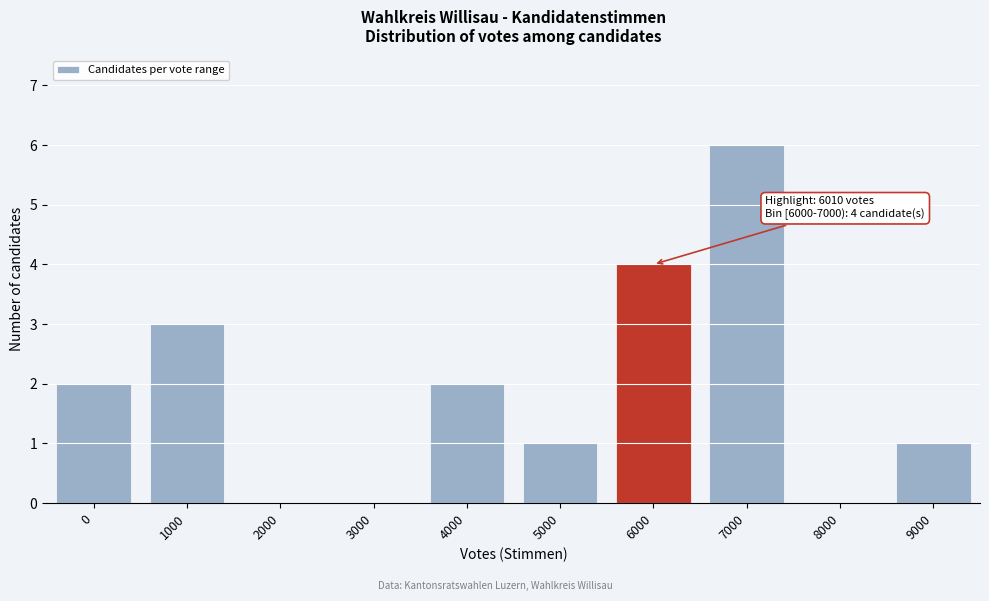

Reading left to right, extract all data points from this chart.

0=2	1000=3	2000=0	3000=0	4000=2	5000=1	6000=4	7000=6	8000=0	9000=1